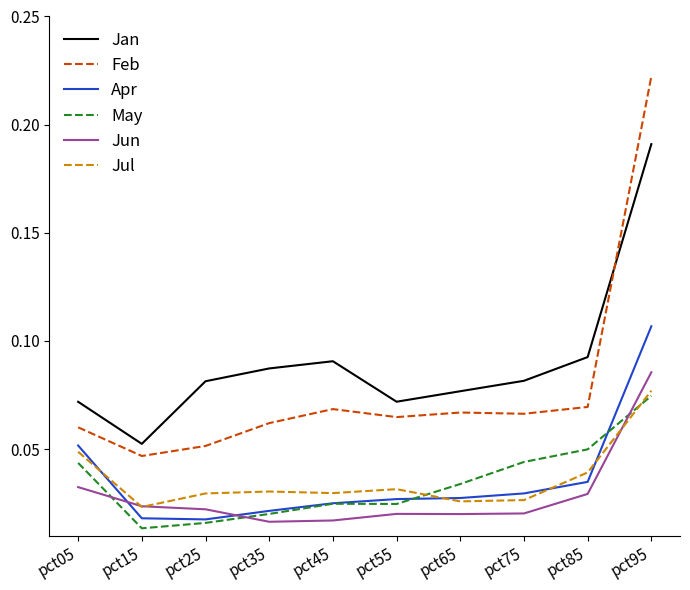

True or false: Jul has a value of 0.1 at pct05.

False